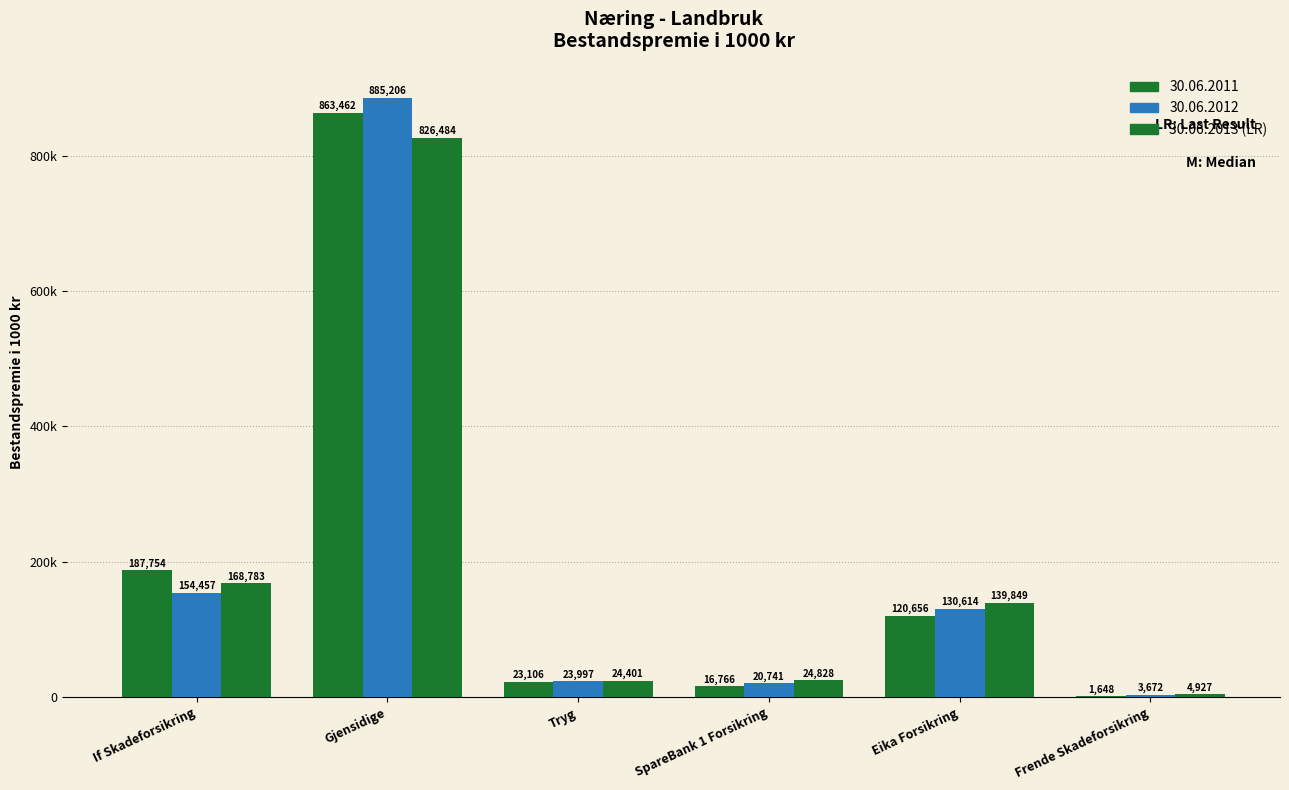

What position from the right is If Skadeforsikring?

6